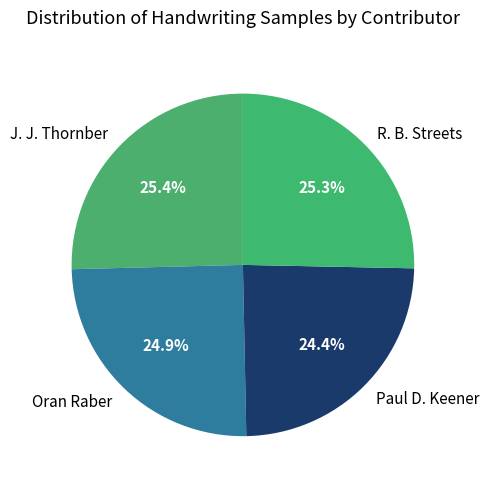

What is the smallest slice in the pie chart?

Paul D. Keener